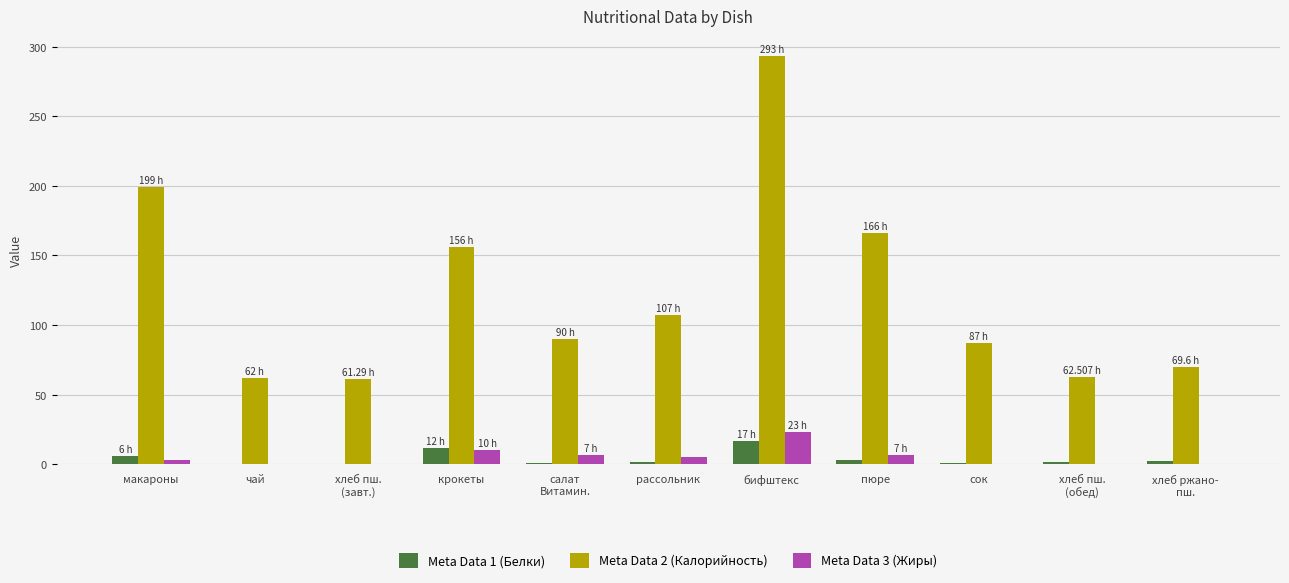

What is the total value across all series at бифштекс?

333.0